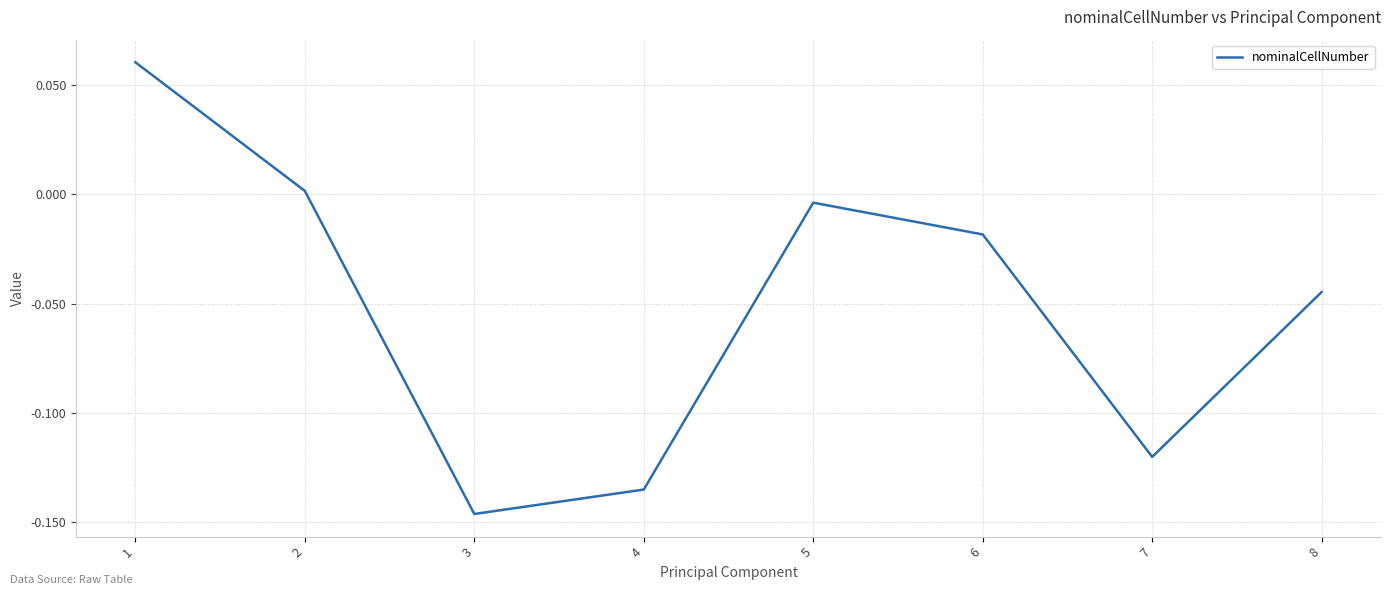

List the labels in order of value, smallest first.

3, 4, 7, 8, 6, 5, 2, 1